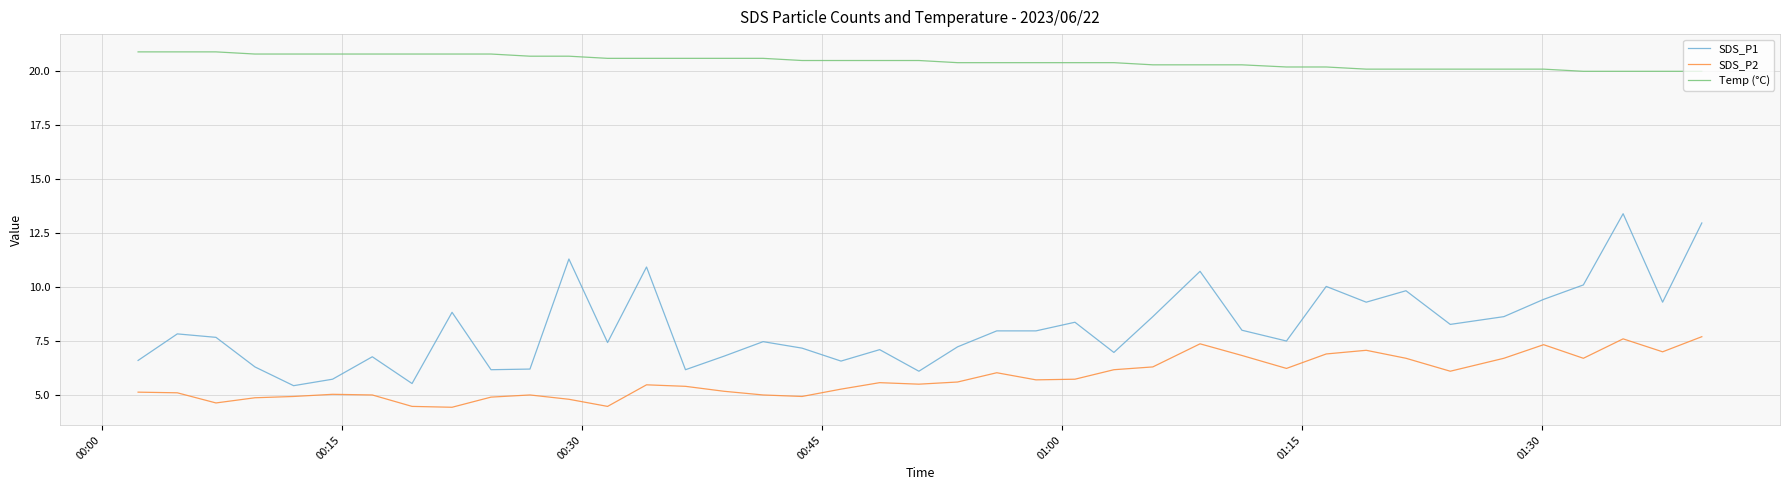

List the series in order of their overall mean, highest first.

Temp (°C), SDS_P1, SDS_P2